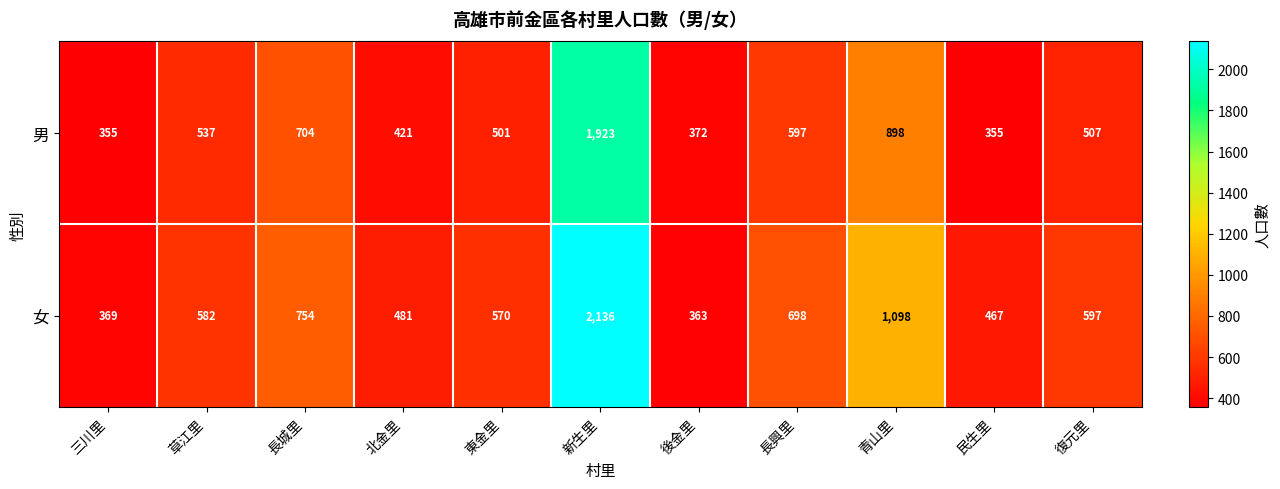

The 男 series shows 507 at 復元里. True or false?

True